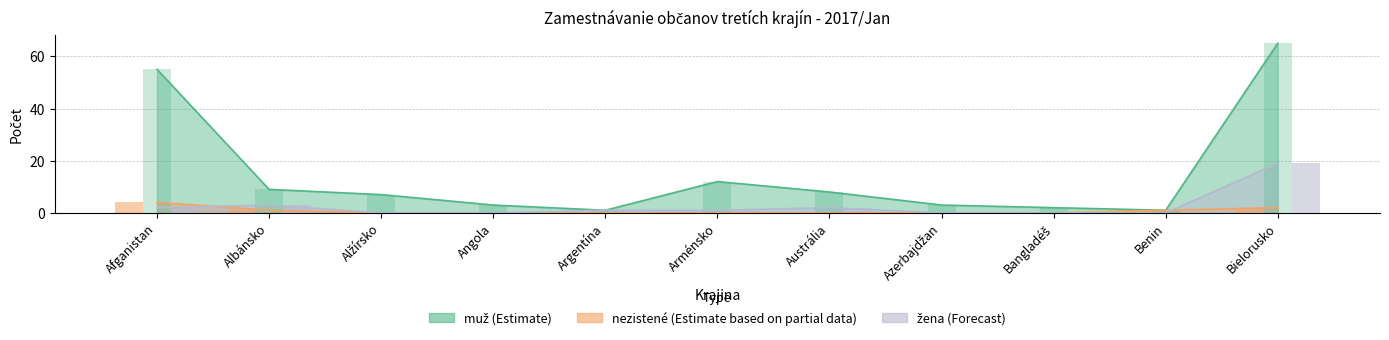

What is the difference between the highest and lowest values at Benin?

1